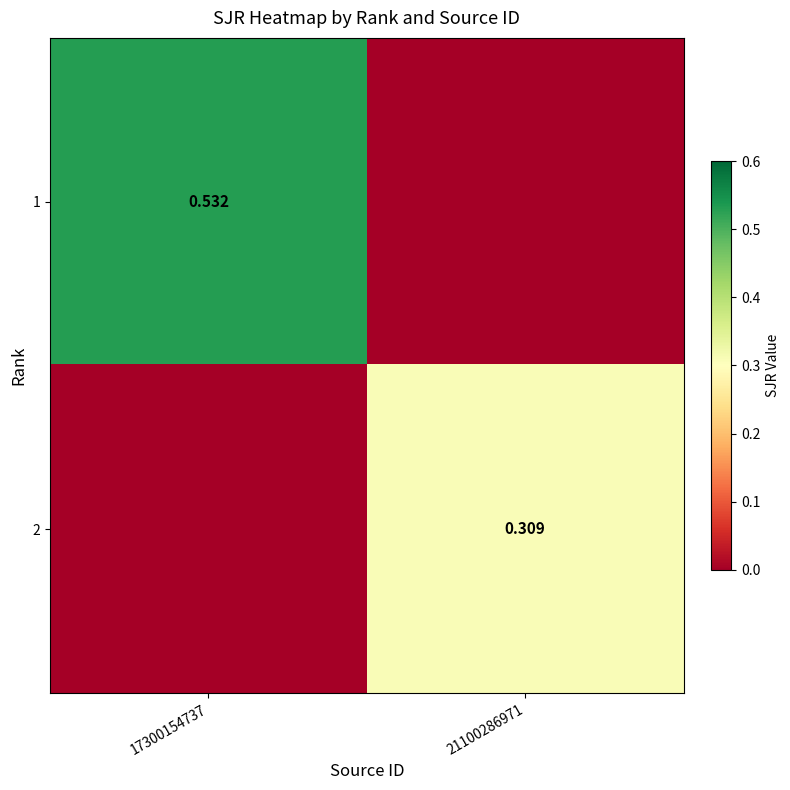

Is the value of 1 at 17300154737 greater than the value of 2 at 21100286971?

Yes